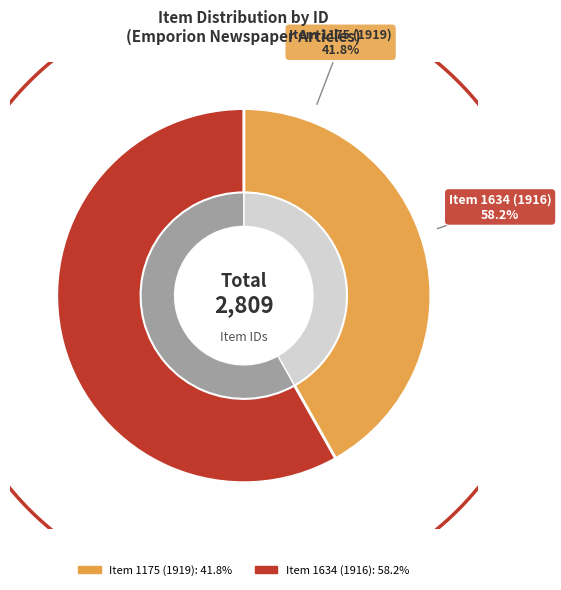

True or false: Item 1175 (1919) accounts for 56% of the total.

False